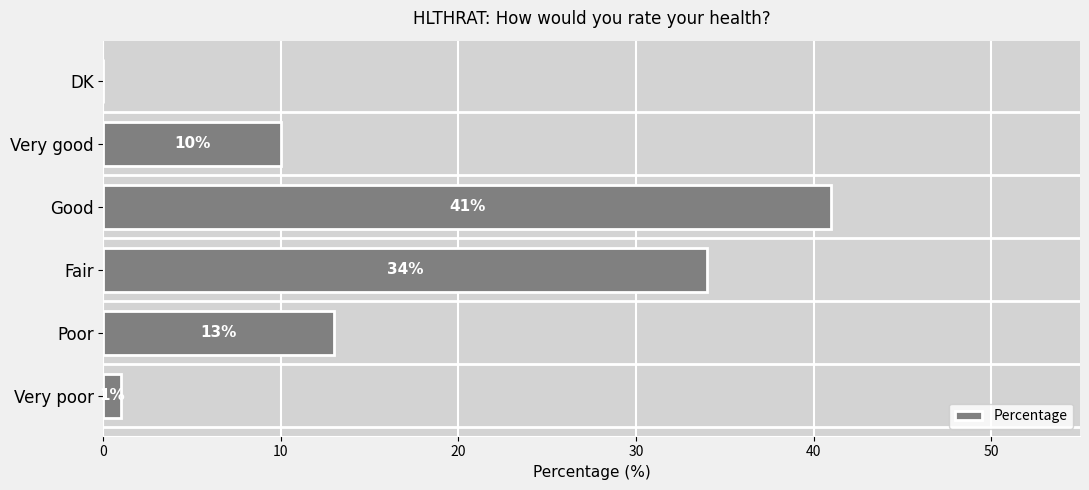

The value at Very good is 6. True or false?

False